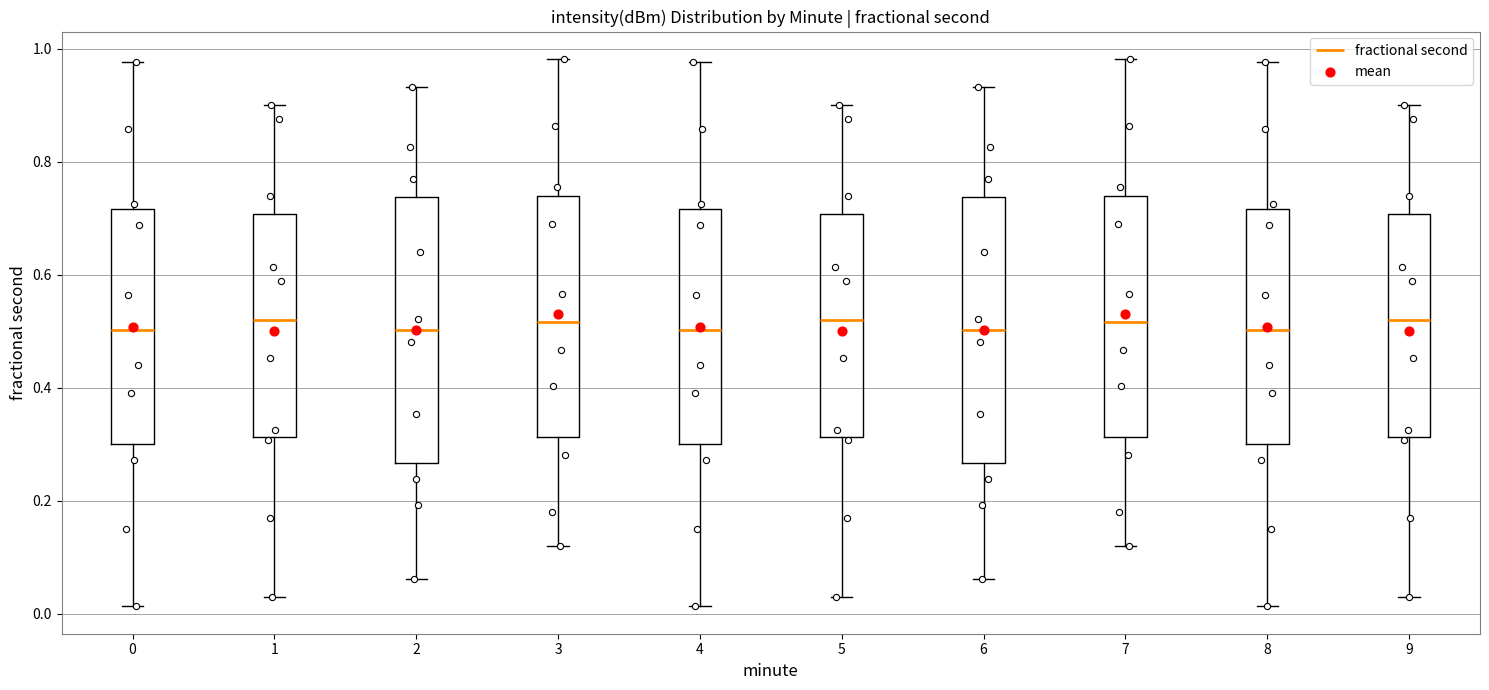

Where does the upper whisker of the box at x = 0 end on the y-axis? The values are not printed on the chart, so give them approximately, as read against the axis.

0.98